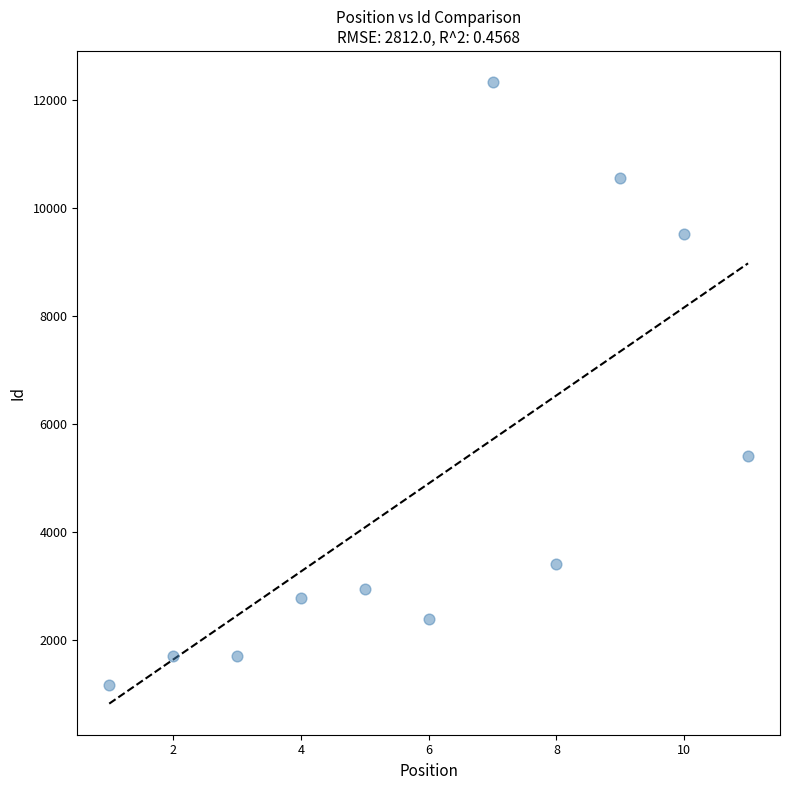

What Y value in the scatter plot is closest to 6746?

5401